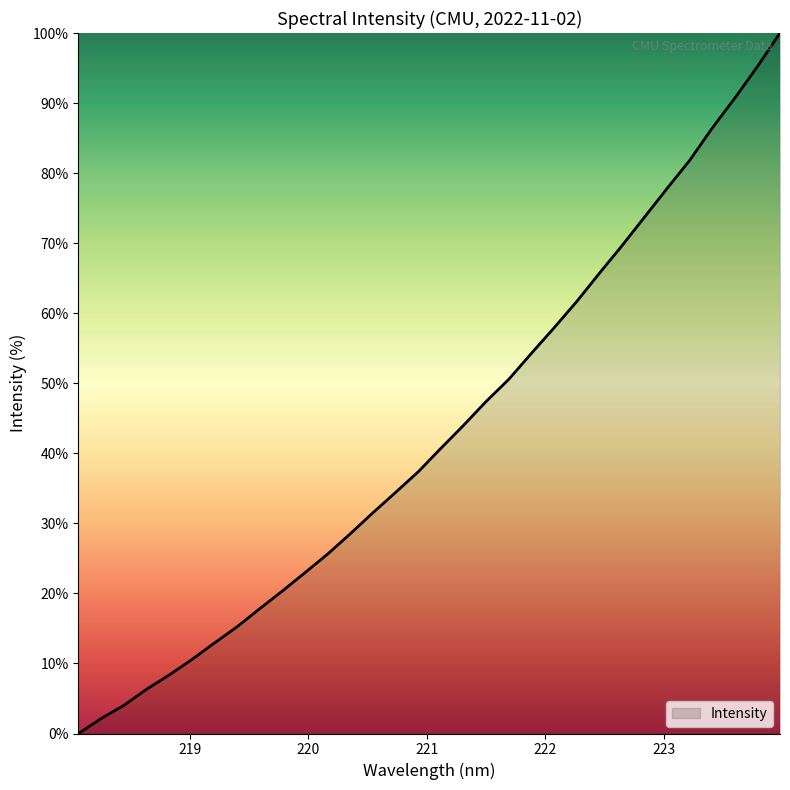

What is the maximum value shown in the chart?

100.0